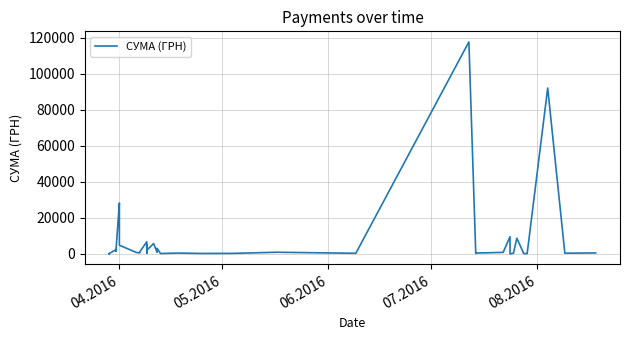

What is the value of the 10th point from the left?

4783.8